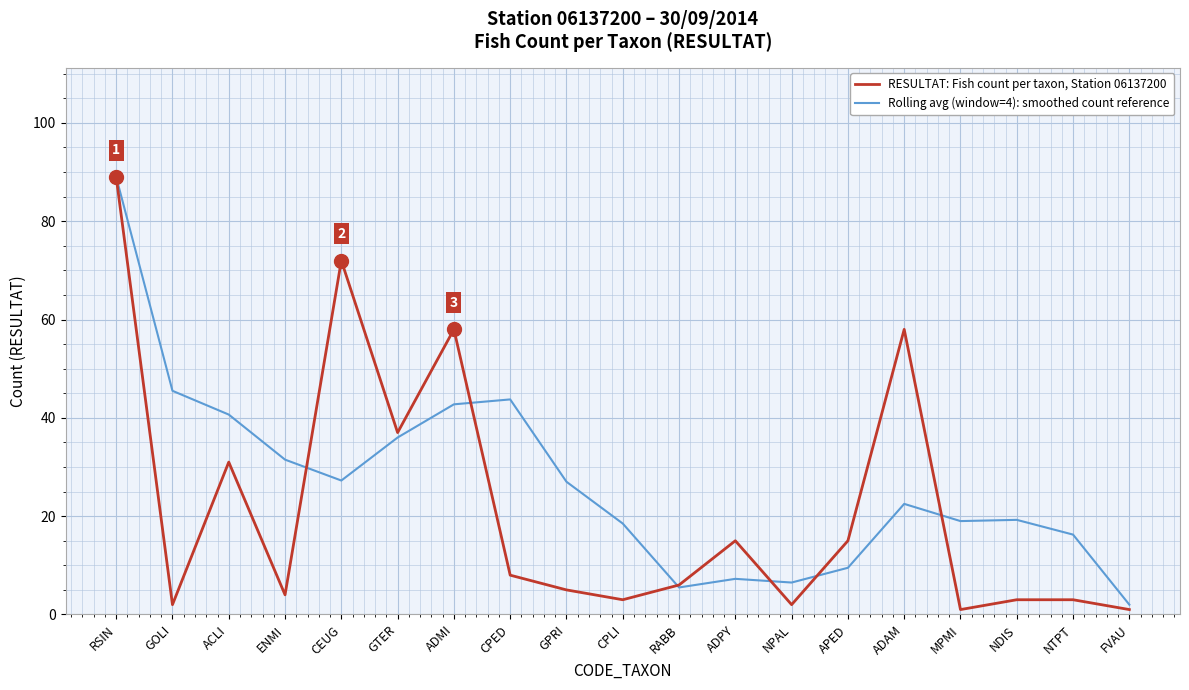

Is the value of RESULTAT: Fish count per taxon, Station 06137200 at MPMI greater than the value of Rolling avg (window=4): smoothed count reference at NTPT?

No